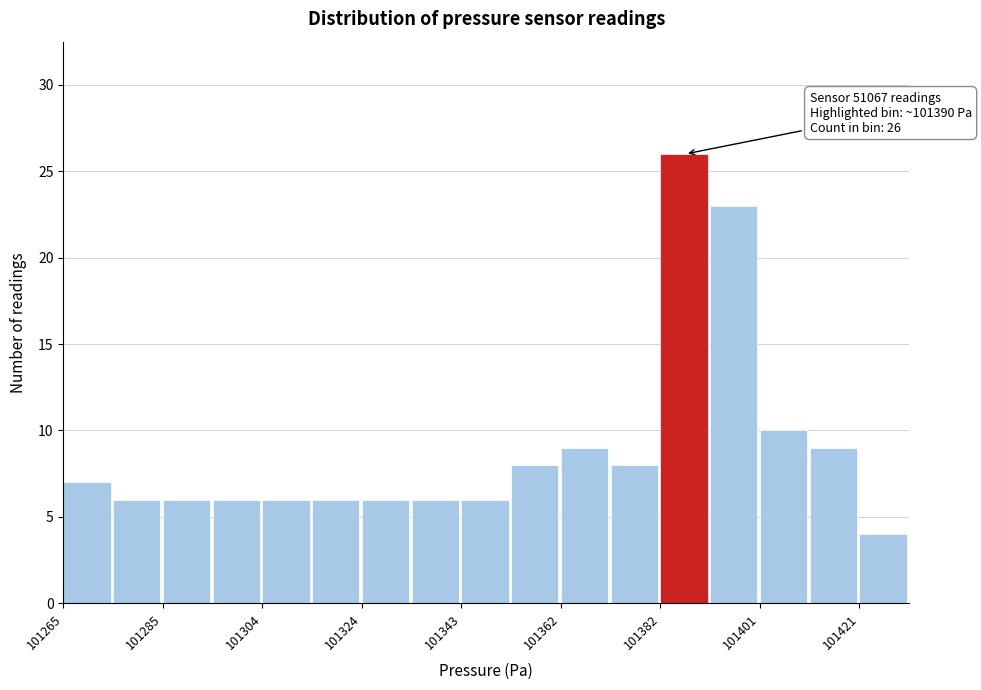

Over which range of the x-axis is the bar tallest?

101382 to 101392